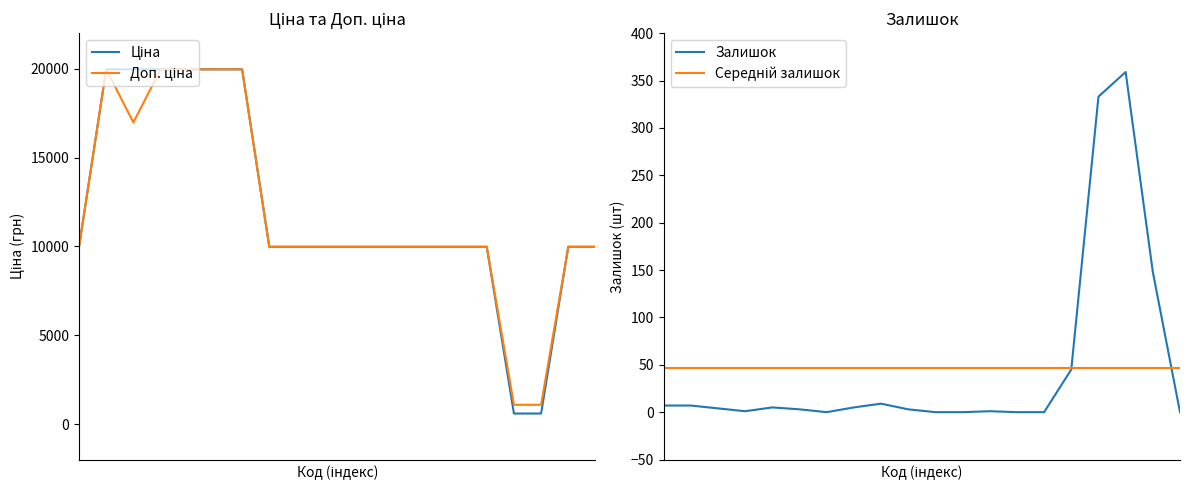

Reading left to right, extract all data points from this chart.

Ціна: 9975.0	19964.2	19964.2	19964.2	19964.2	19964.2	19964.2	9975.0	9975.0	9975.0	9975.0	9975.0	9975.0	9975.0	9975.0	9975.0	589.9	589.9	9975.0	9975.0
Доп. ціна: 9975.0	19964.2	16976.3	19964.2	19964.2	19964.2	19964.2	9975.0	9975.0	9975.0	9975.0	9975.0	9975.0	9975.0	9975.0	9975.0	1081.7	1081.7	9975.0	9975.0
Залишок: 7.0	7.0	4.0	1.0	5.0	3.0	0.0	5.0	9.0	3.0	0.0	0.0	1.0	0.0	0.0	45.0	333.0	359.0	148.0	0.0
Середній залишок: 46.5	46.5	46.5	46.5	46.5	46.5	46.5	46.5	46.5	46.5	46.5	46.5	46.5	46.5	46.5	46.5	46.5	46.5	46.5	46.5